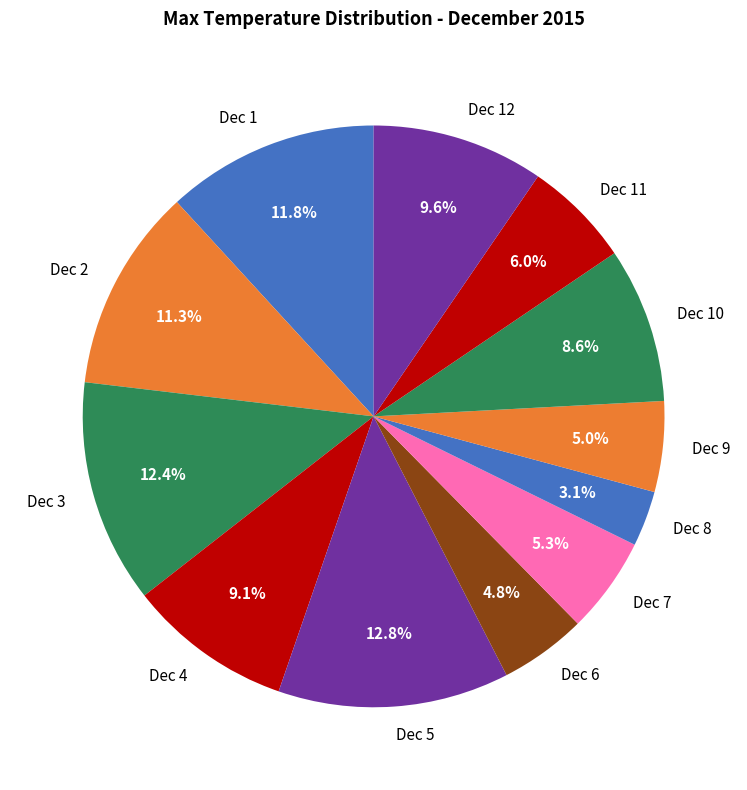

Combined, do Dec 7 and Dec 11 account for over 50%?

No